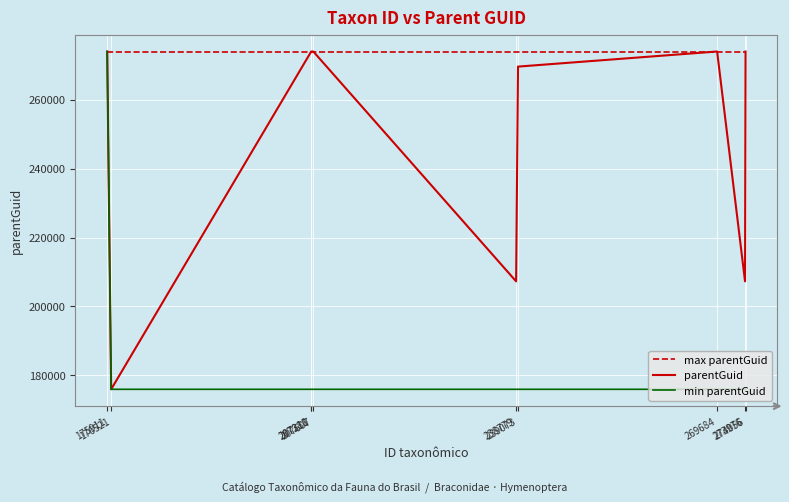

Is it true that max parentGuid equals 274072 at 269684?

True